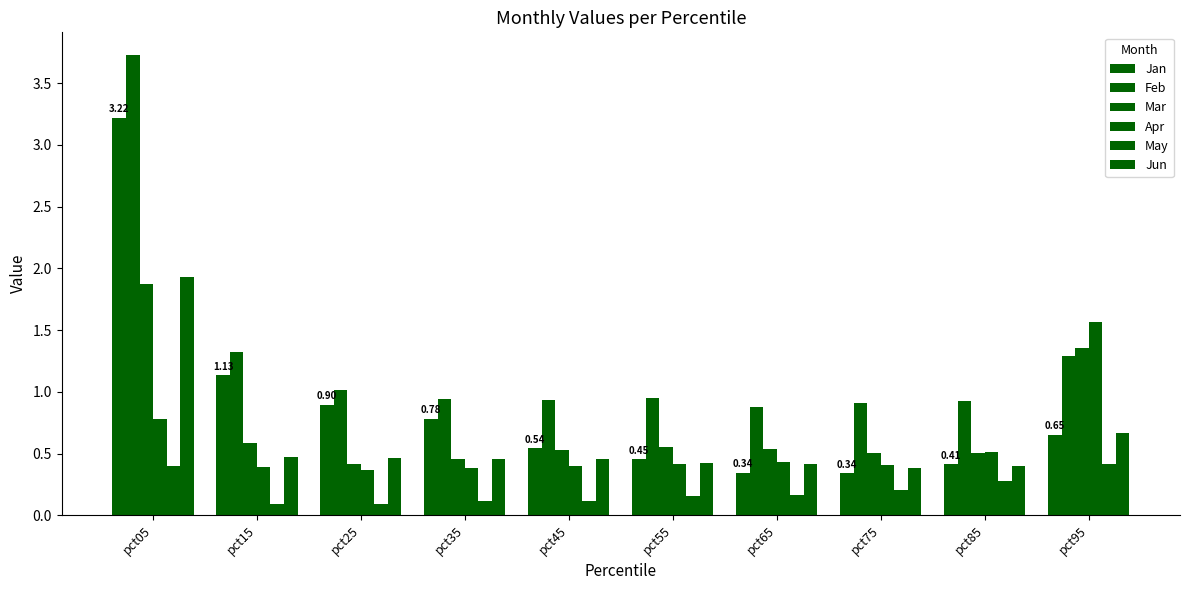

Count the number of categories in the chart.

10